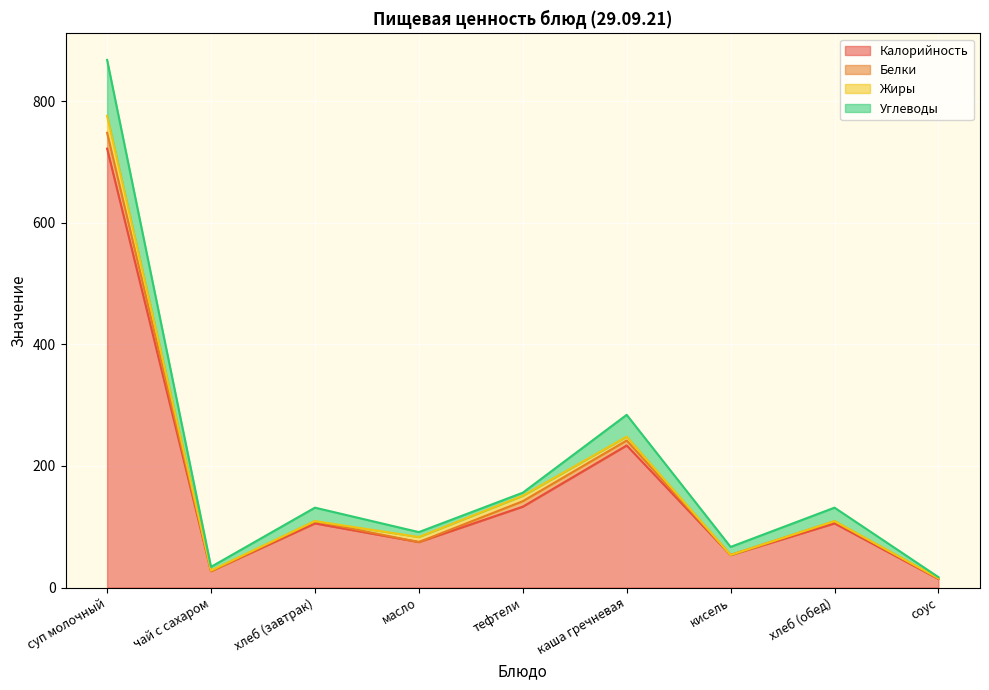

True or false: Калорийность has a value of 74.8 at масло.

True